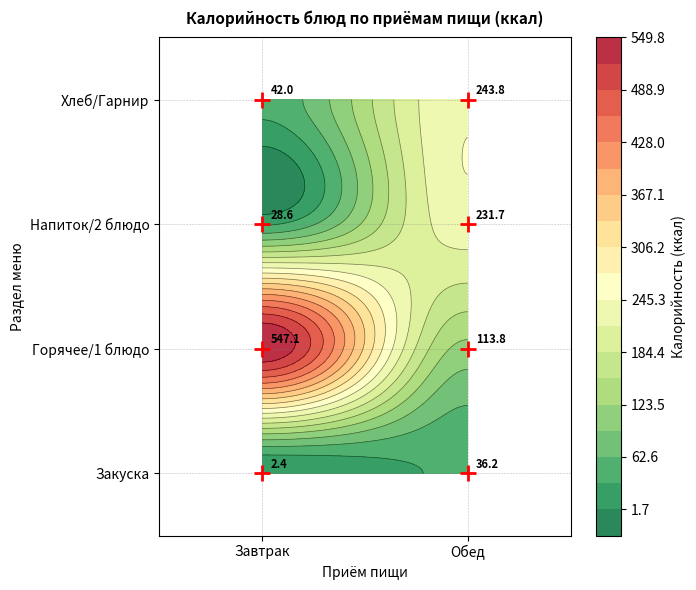

Reading left to right, extract all data points from this chart.

Завтрак: 0=2.4	1=547.1	2=28.6	3=42.0
Обед: 0=36.2	1=113.8	2=231.7	3=243.8